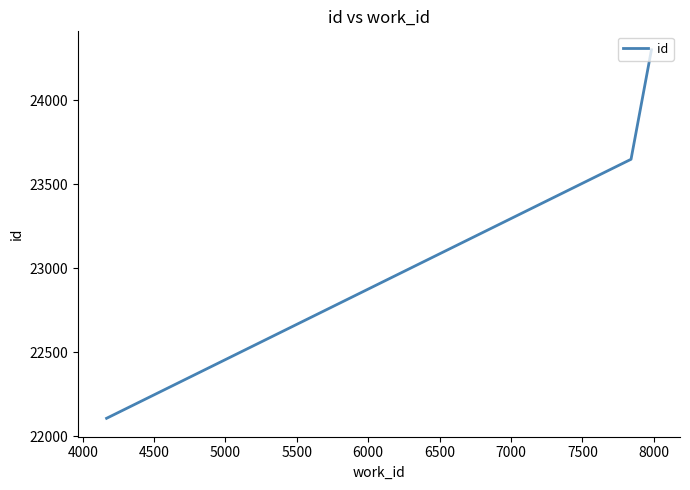

What is the sum of all values?

70054